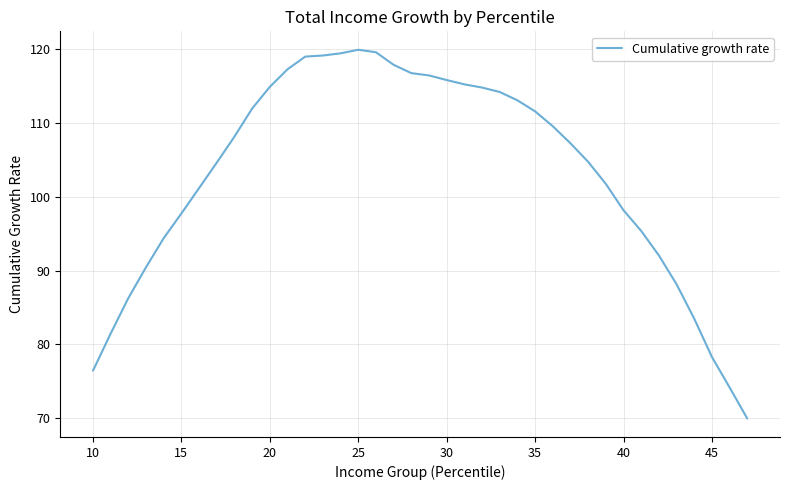

What is the greatest value displayed?

120.0